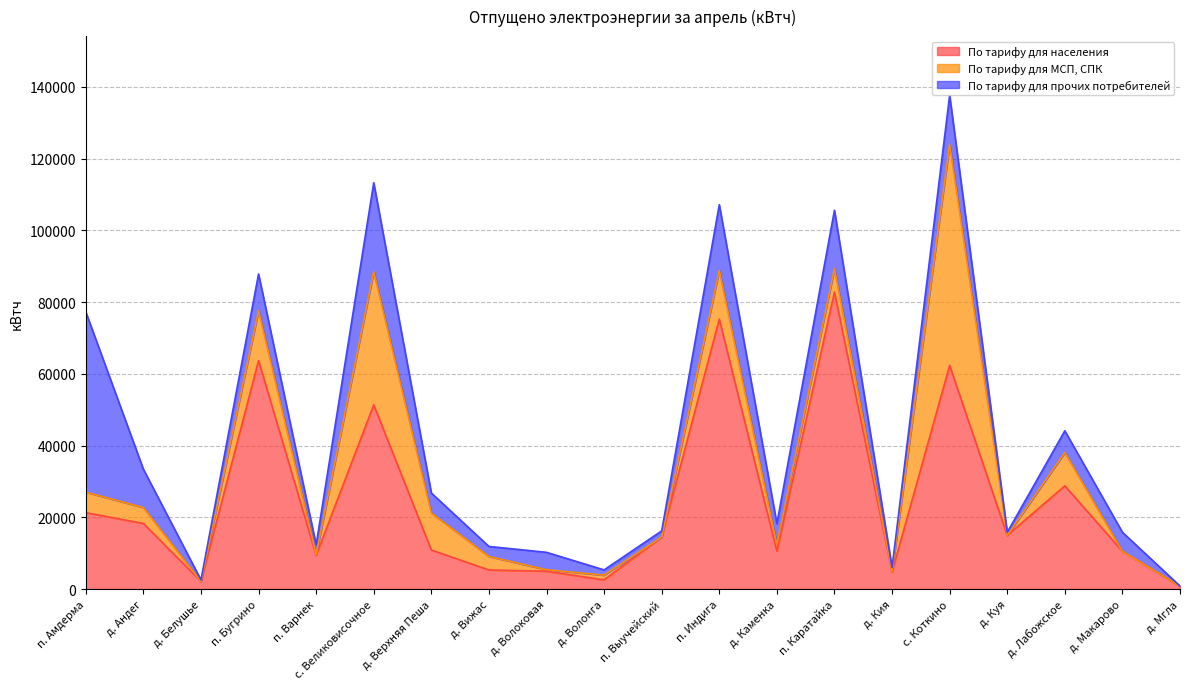

Where is the first local minimum for По тарифу для прочих потребителей?

д. Белушье